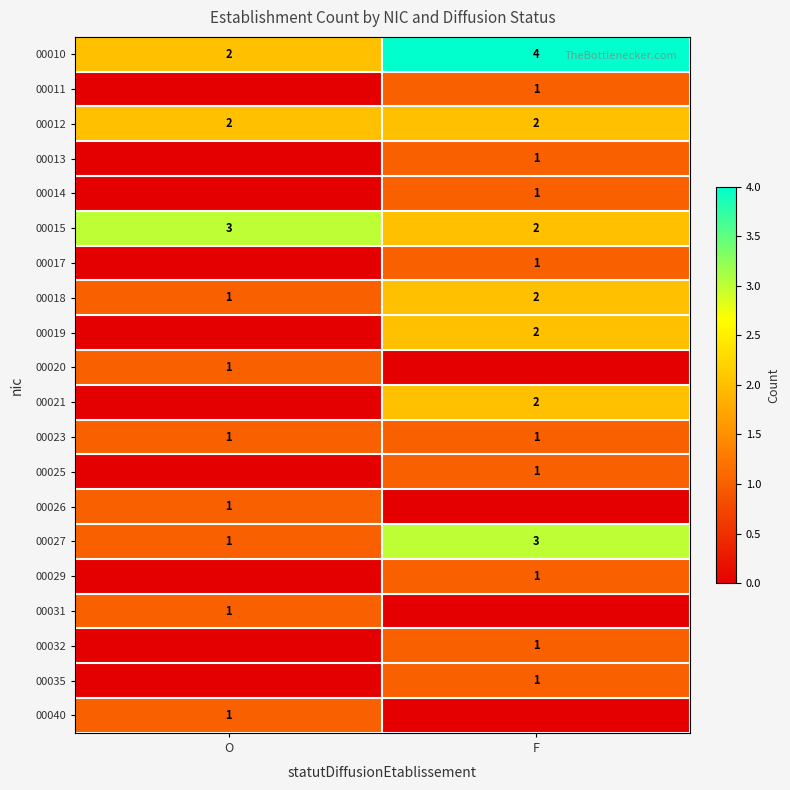

Is the value of 00015 at O greater than the value of 00021 at F?

Yes